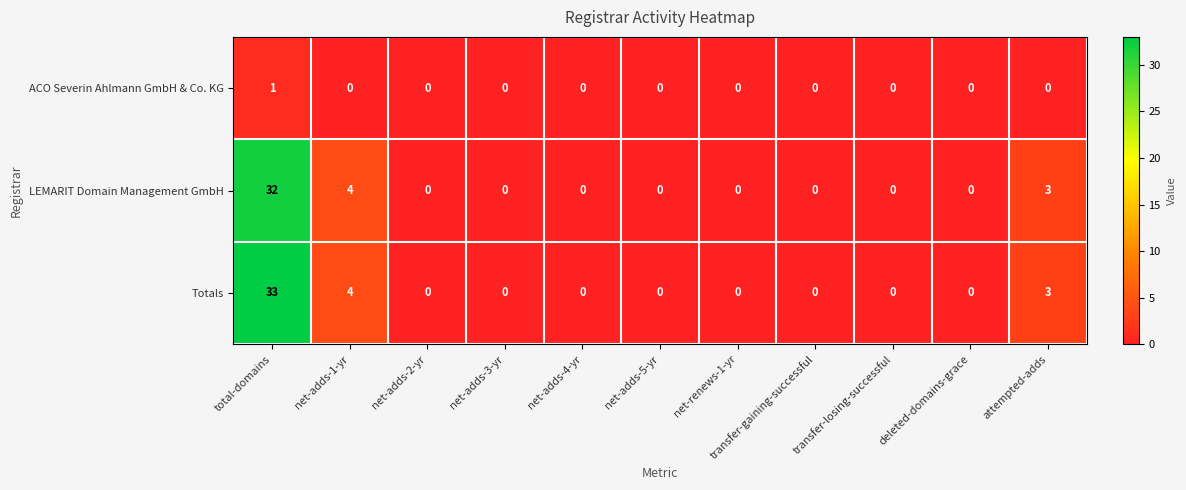

Where is Totals nearest to the value 16?

net-adds-1-yr